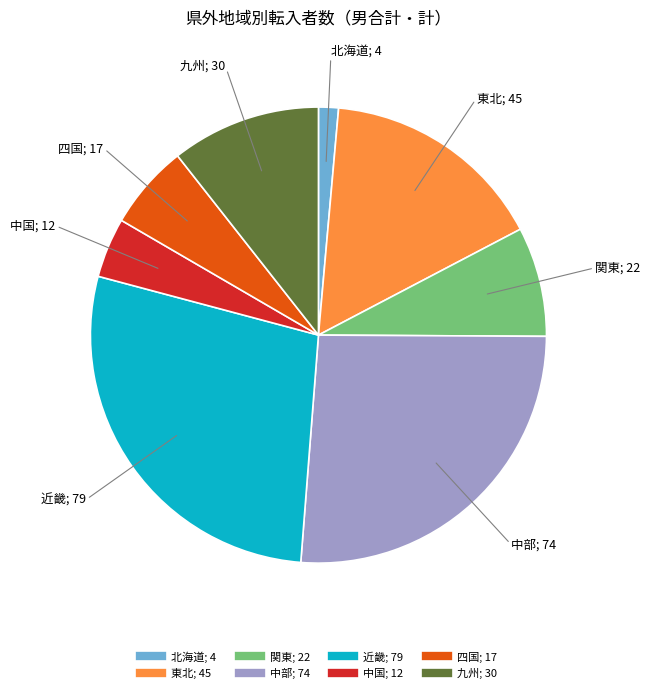

Which slice is the smallest?

北海道